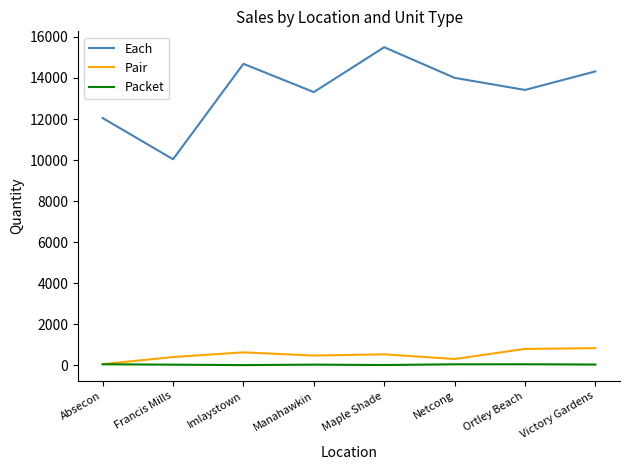

Which series has the largest range (max minus min)?

Each